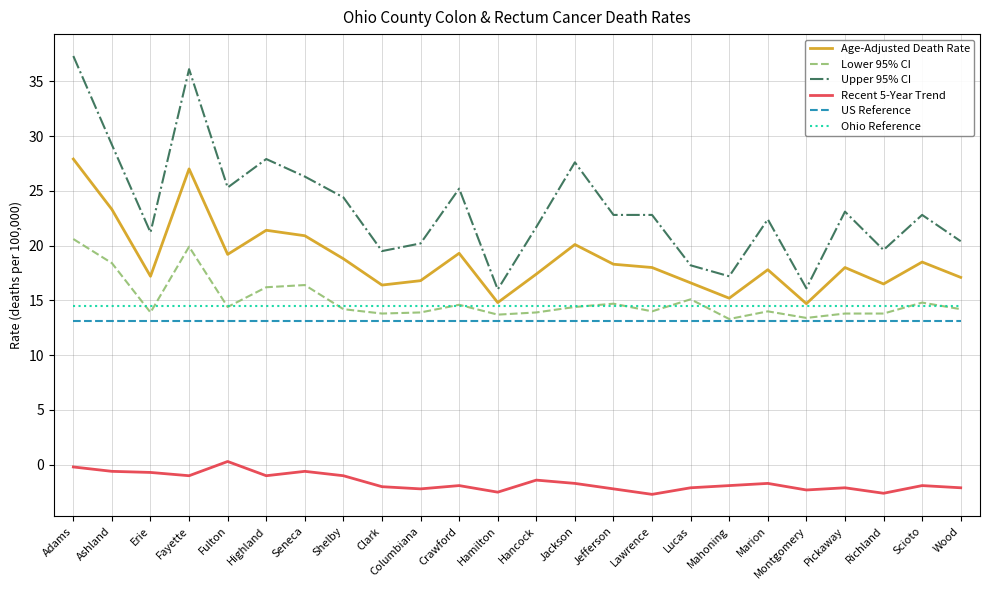

The US Reference series shows 4.9 at Montgomery. True or false?

False